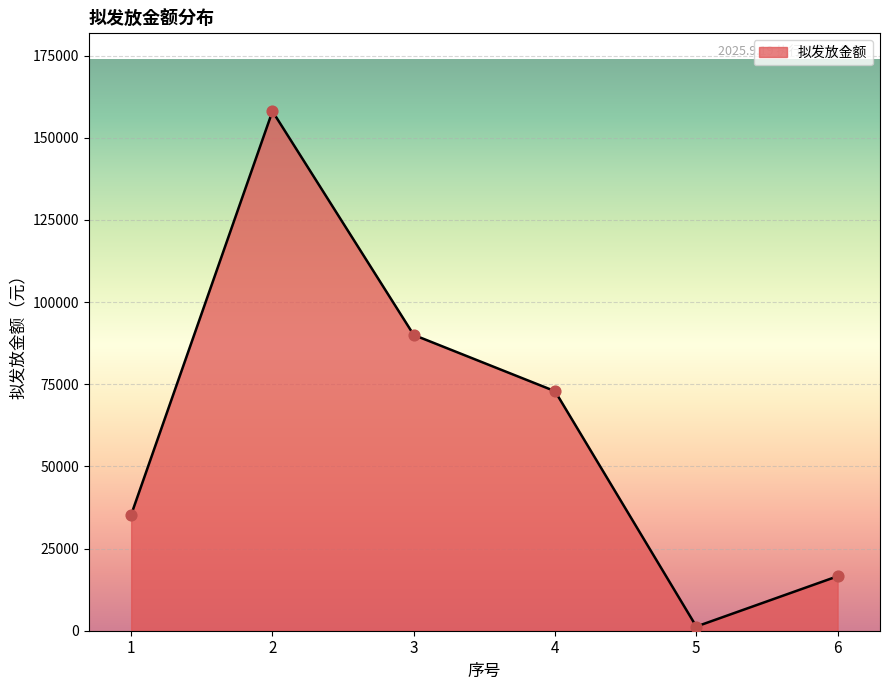

Approximately how many times larger is the value at 6 compared to 5?

13.0